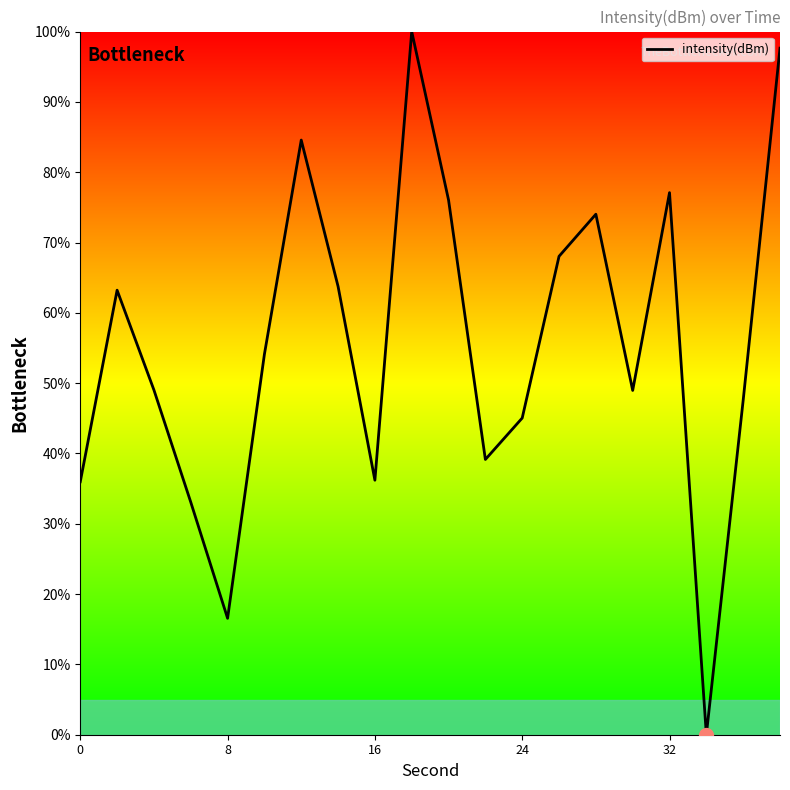

What is the difference between the maximum and minimum values?

100.0